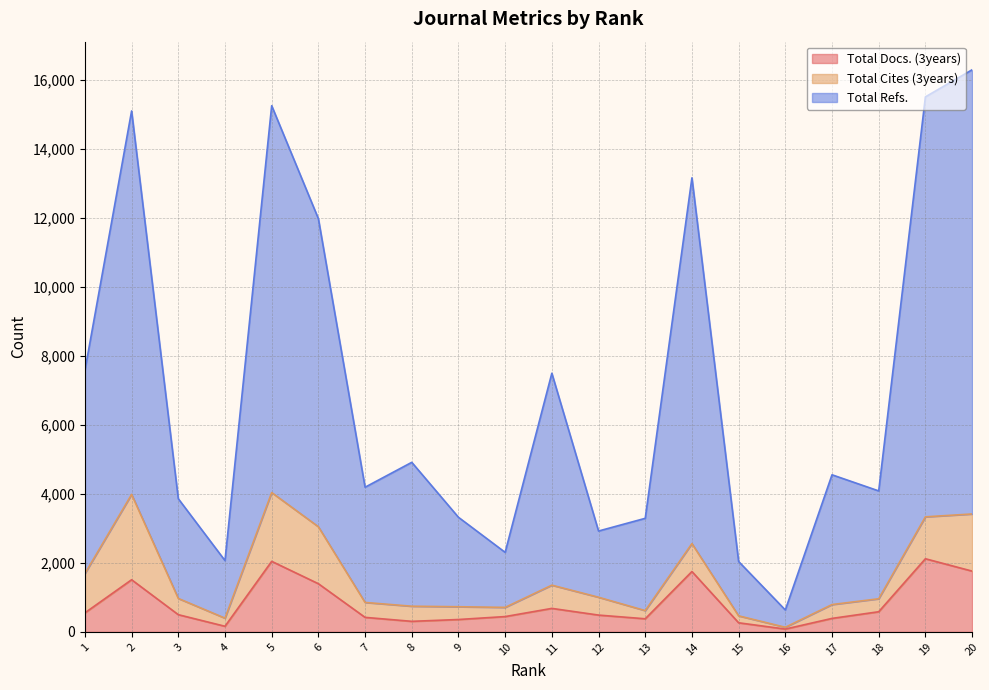

Where is the first local maximum for Total Refs.?

2